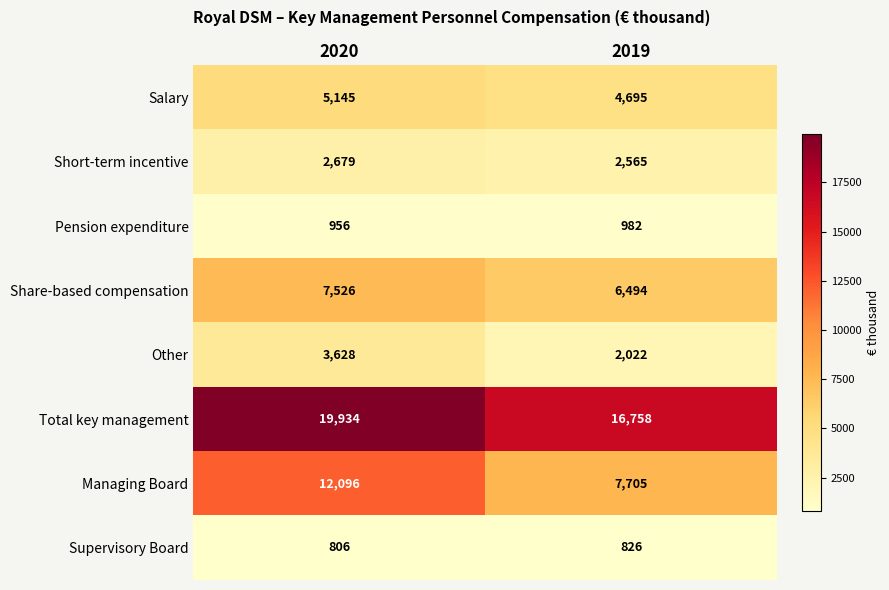

What is the total value across all series at 2019?

42047